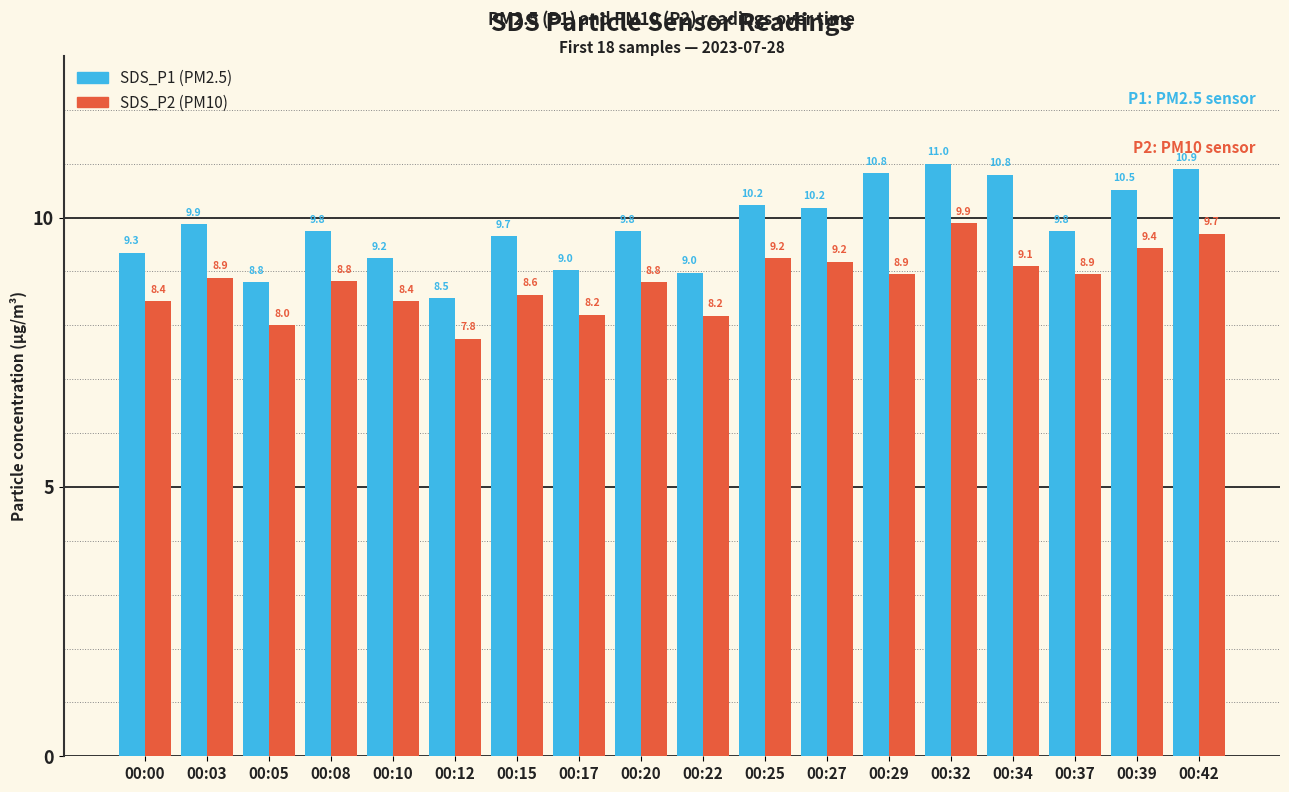

What is the greatest value displayed?

11.0